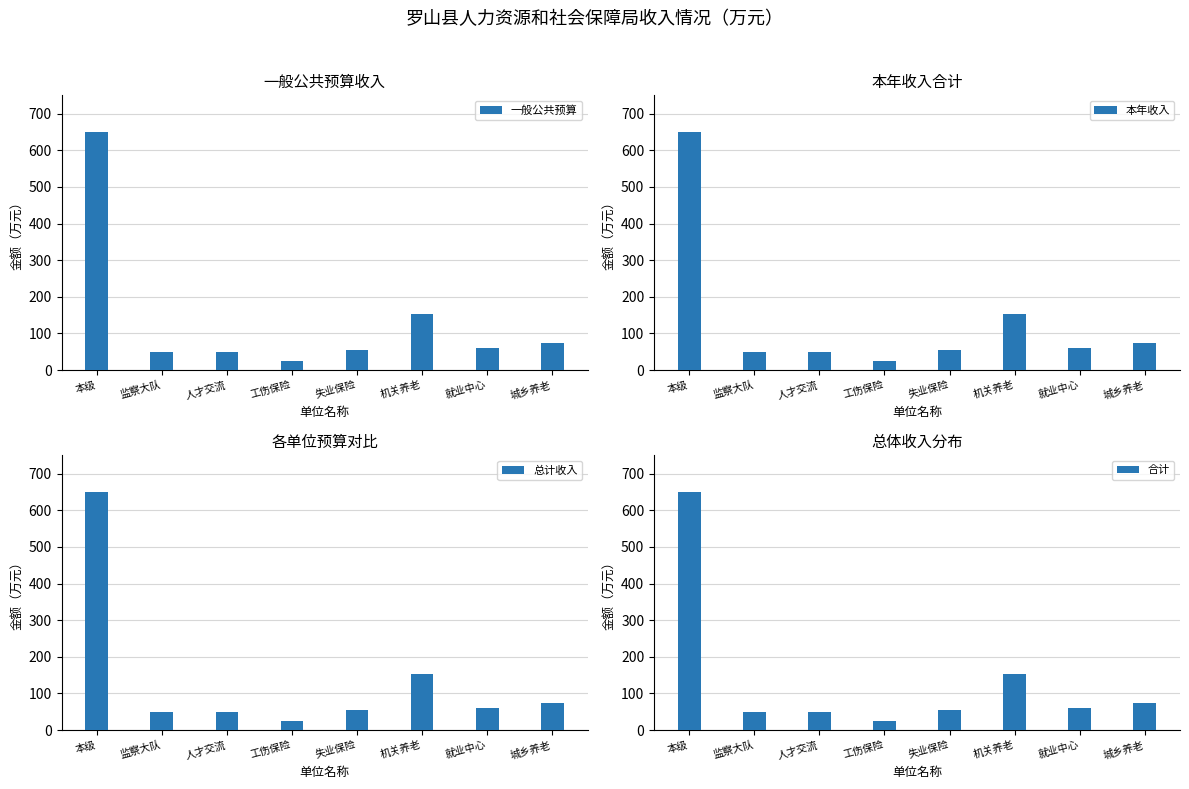

What is the minimum value shown in the chart?

25.0